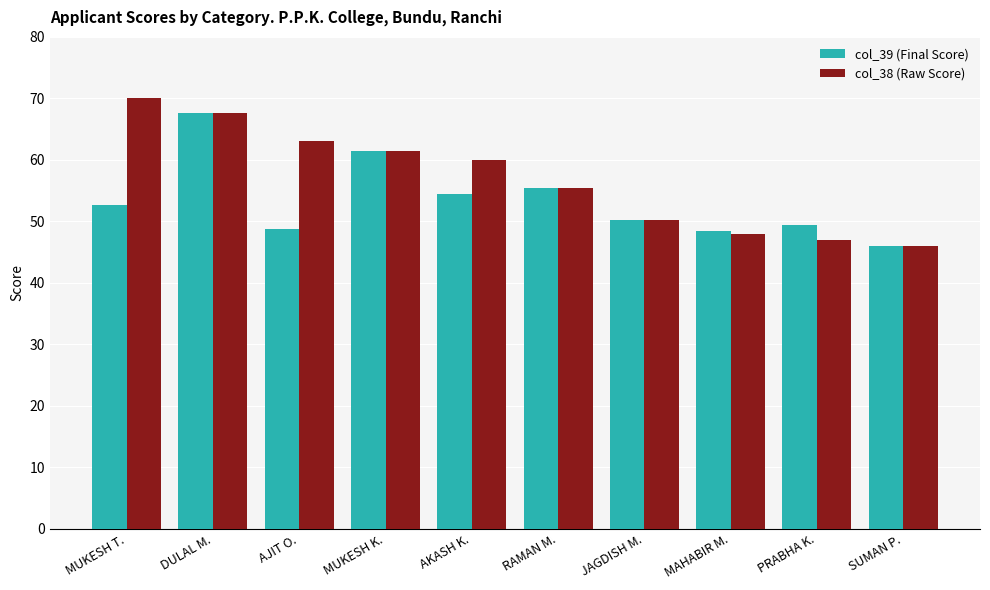

What is the difference between the maximum and second lowest values in the col_39 (Final Score) series?

19.2